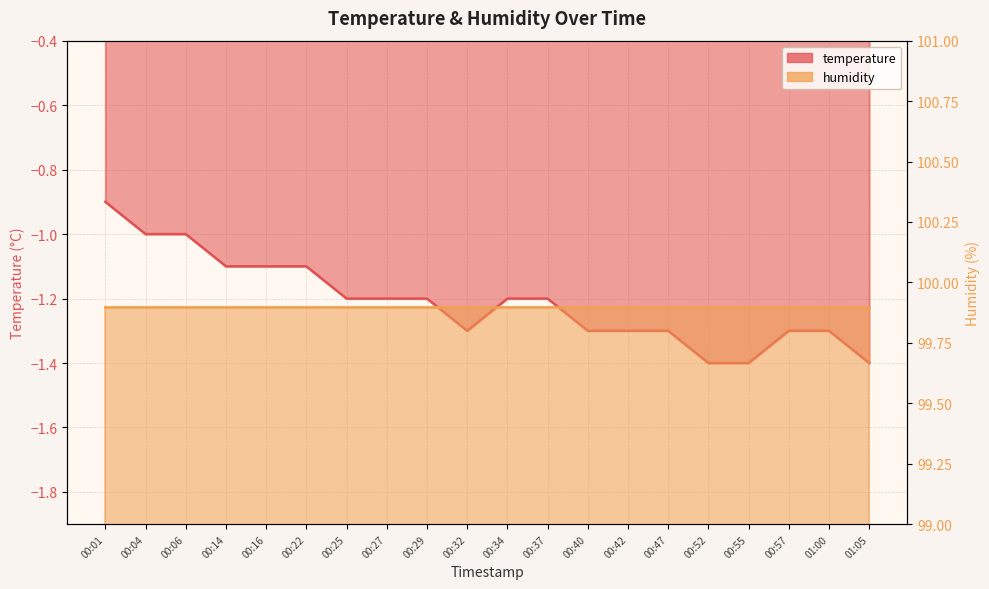

What is the minimum value shown in the chart?

-1.4